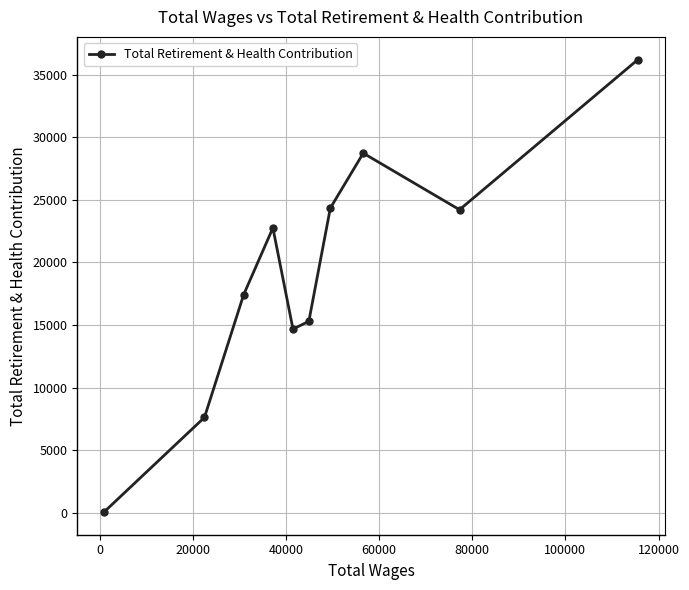

What is the difference between the maximum and minimum values?

36127